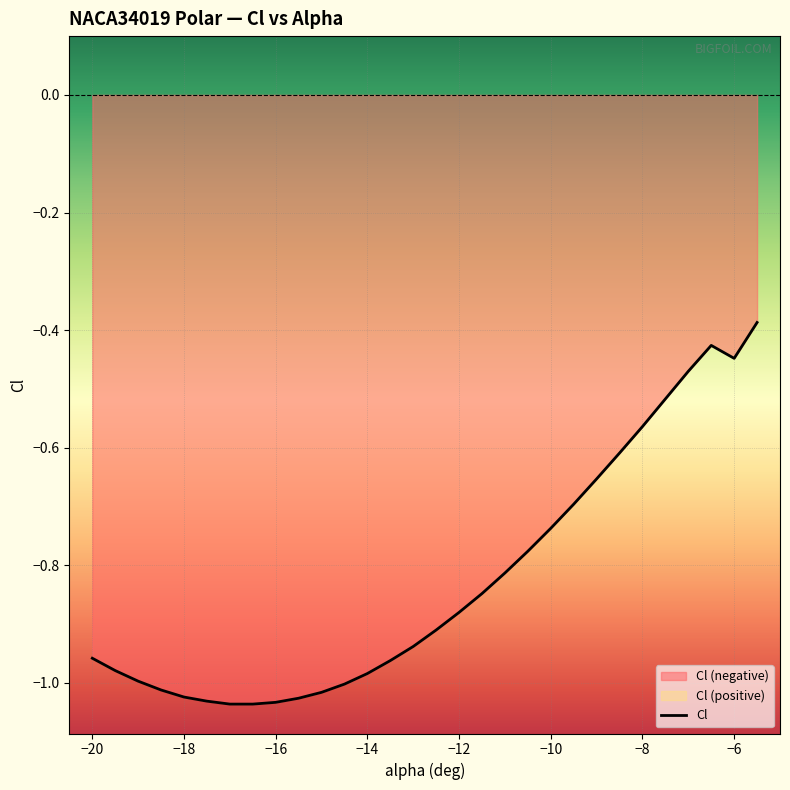

The value of Cl at −16 is -1.5. True or false?

False